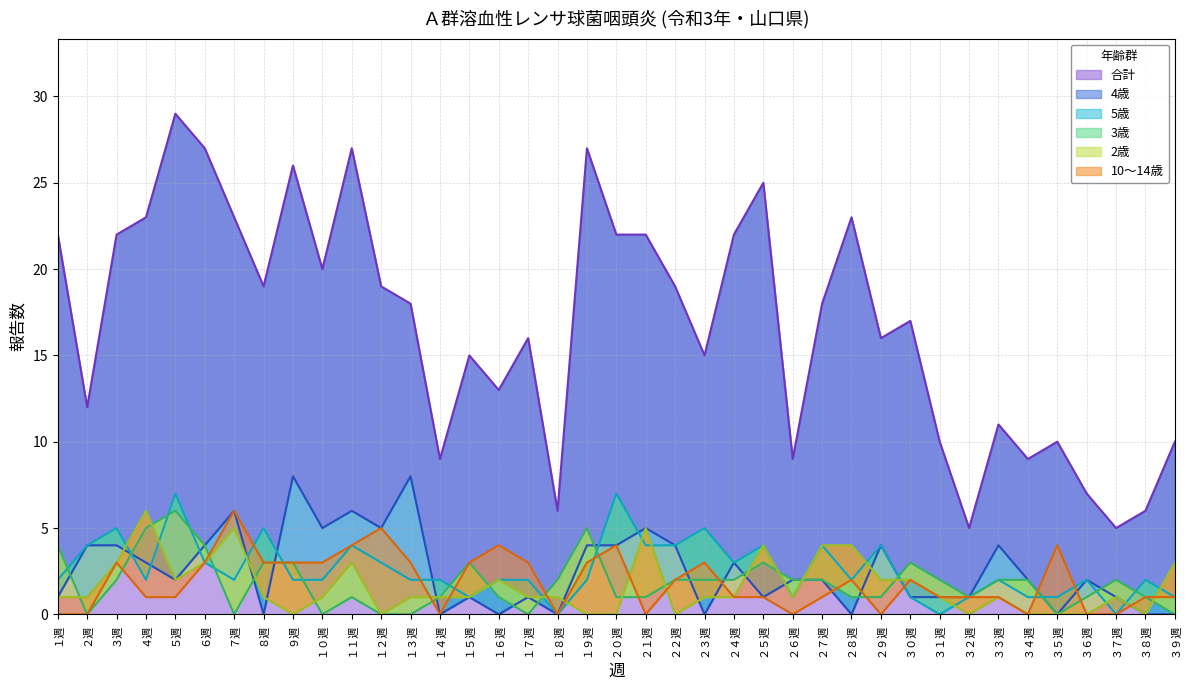

At how many categories does at least one series exceed 14?

25